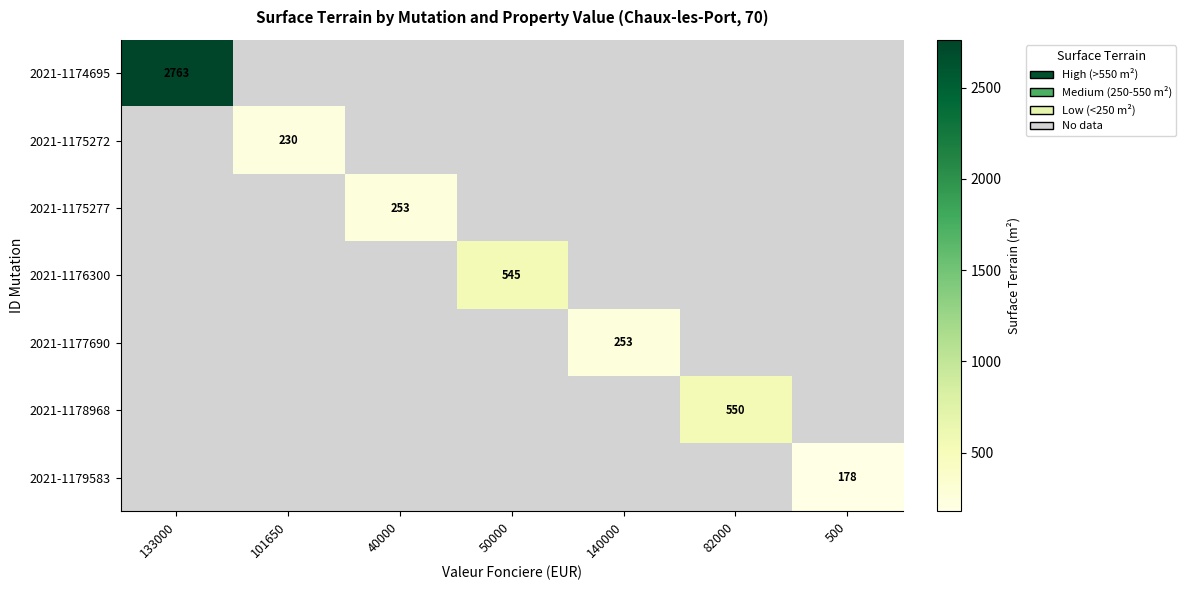

The value of 2021-1176300 at 50000 is 879.2. True or false?

False